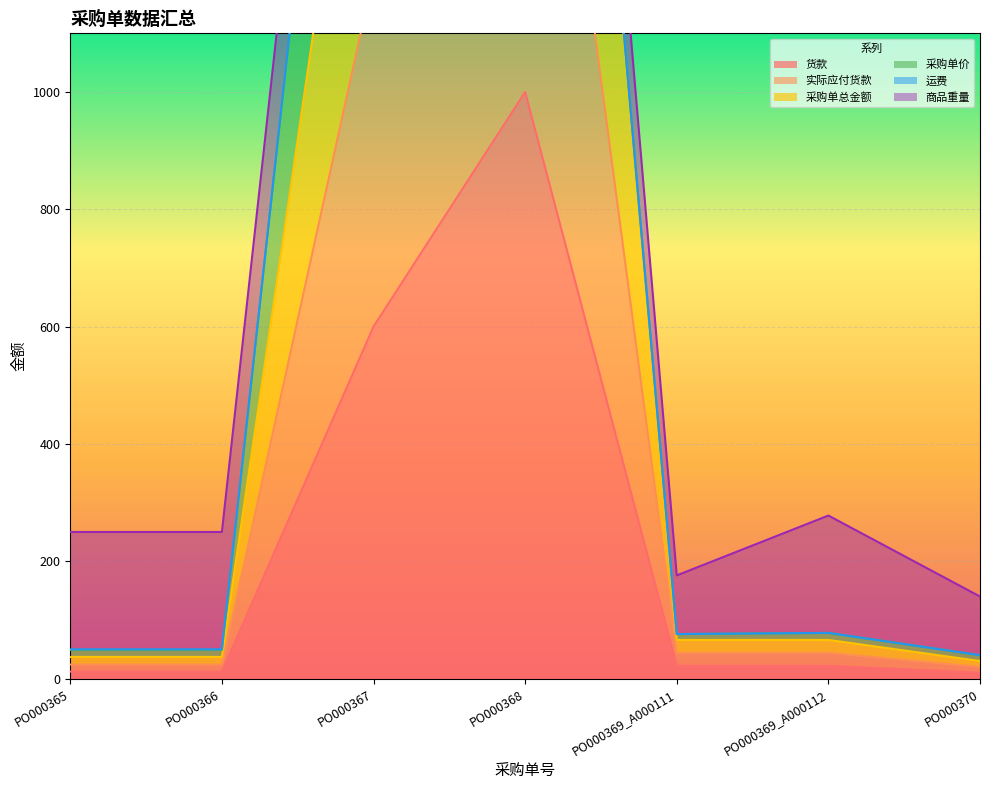

True or false: 货款 and 实际应付货款 intersect in this chart.

False